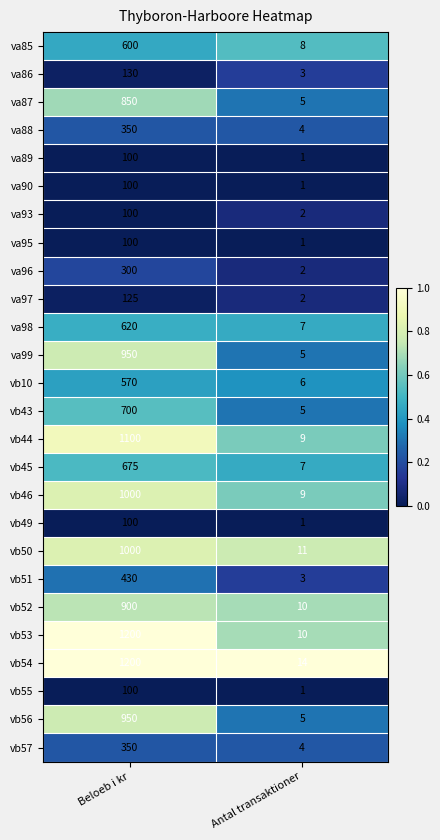

Read the vb46 value at Antal transaktioner.

9